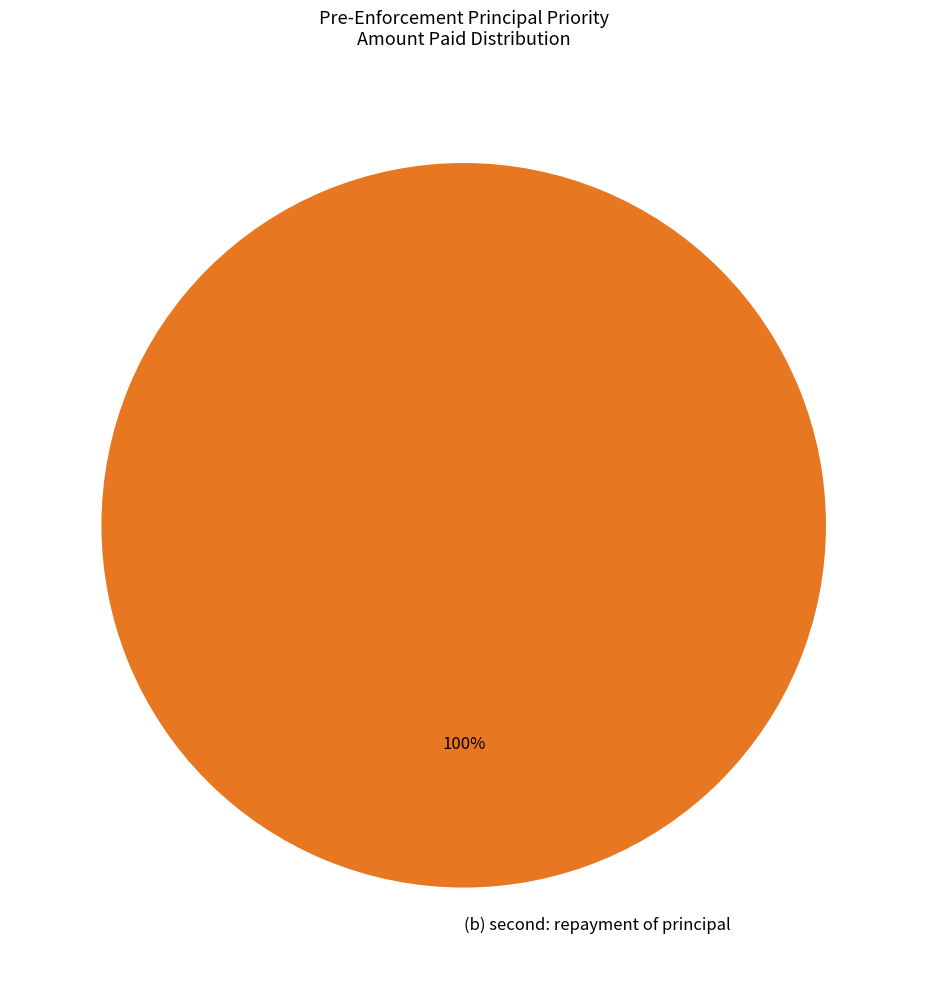

Rank the categories by value from highest to lowest.

(b) second: repayment of principal